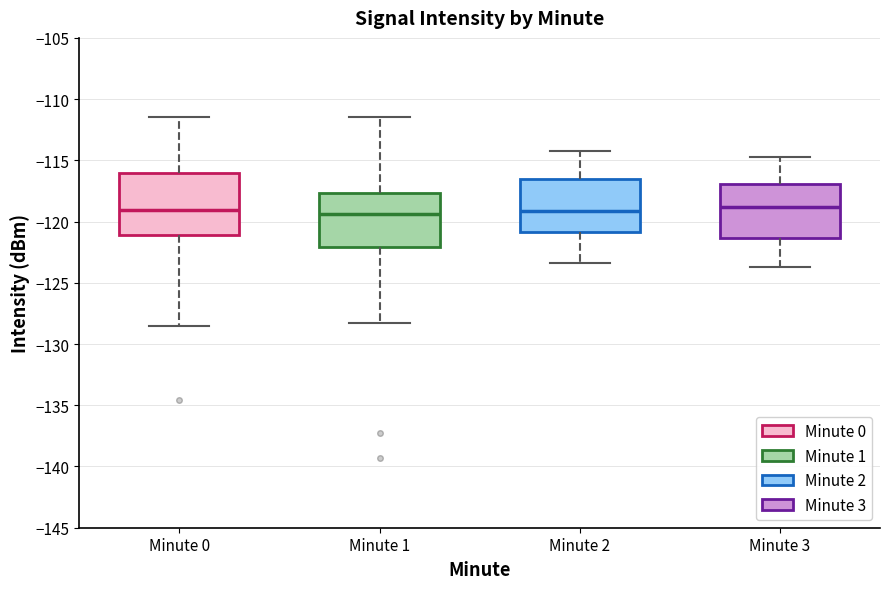

Reading left to right, read every box against the y-axis: the position of its median line, the range the box covers, and the ends of its whiskers. The values are not printed on the chart, so give them approximately, as read against the axis.

Minute 0: median -119.0, box -121.0 to -116.0, whiskers -128.5 to -111.5
Minute 1: median -119.5, box -122.0 to -117.5, whiskers -128.5 to -111.5
Minute 2: median -119.0, box -121.0 to -116.5, whiskers -123.5 to -114.0
Minute 3: median -119.0, box -121.5 to -117.0, whiskers -123.5 to -114.5